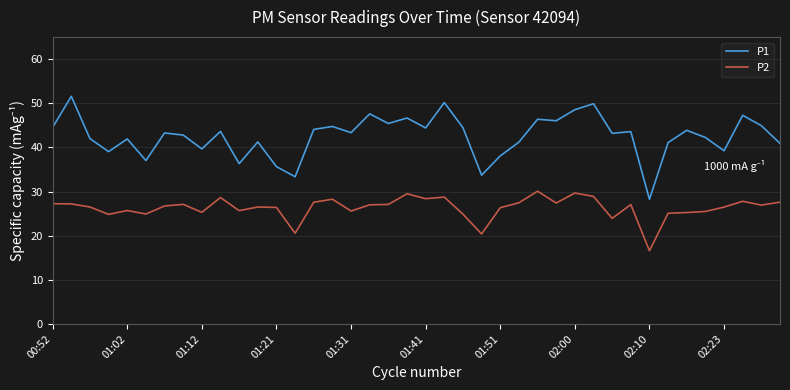

What is the greatest value displayed?

51.6